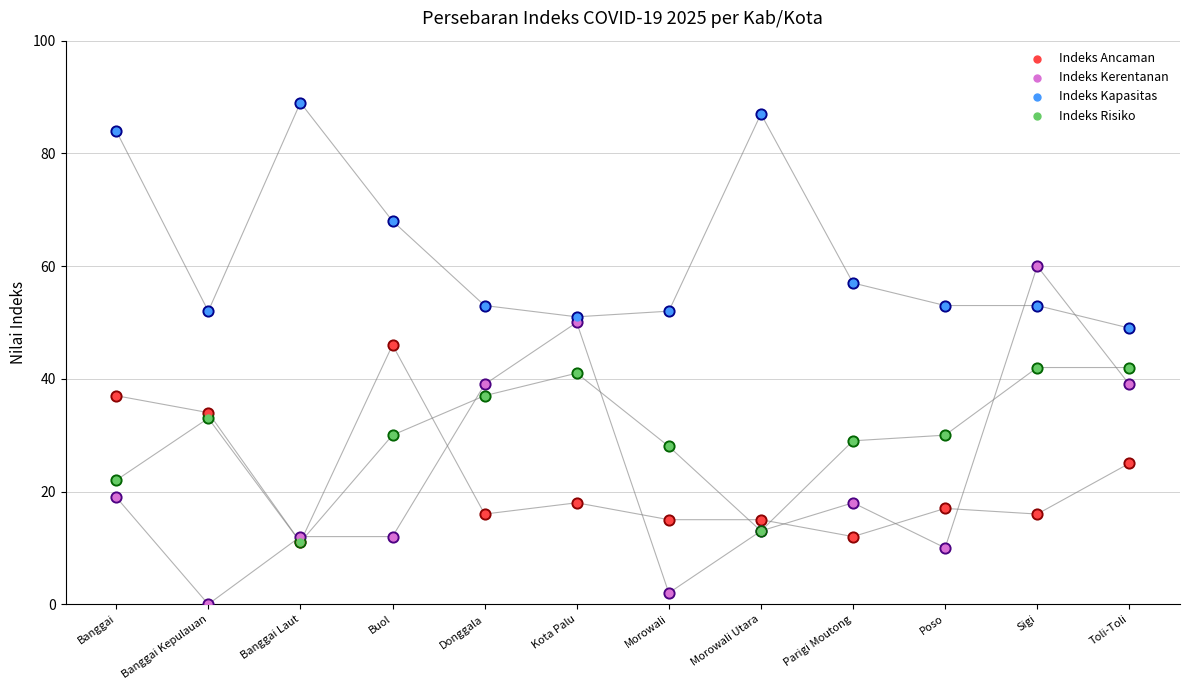

What are all the series names shown in the legend?

Indeks Ancaman, Indeks Kerentanan, Indeks Kapasitas, Indeks Risiko